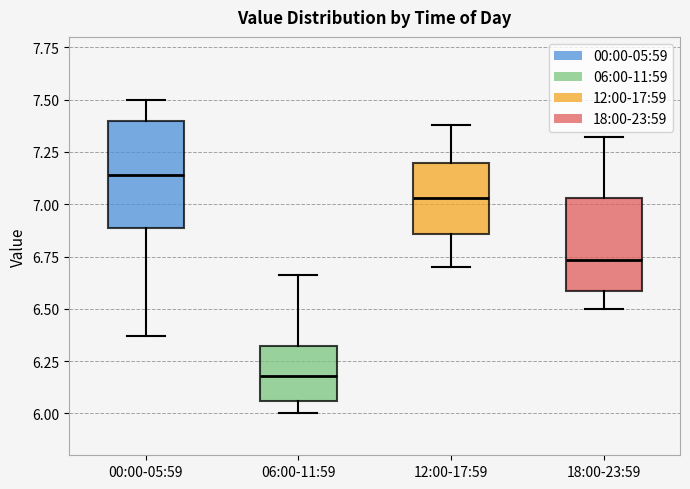

Reading left to right, read every box against the y-axis: the position of its median line, the range the box covers, and the ends of its whiskers. The values are not printed on the chart, so give them approximately, as read against the axis.

00:00-05:59: median 7.15, box 6.90 to 7.40, whiskers 6.35 to 7.50
06:00-11:59: median 6.20, box 6.05 to 6.30, whiskers 6.00 to 6.65
12:00-17:59: median 7.05, box 6.85 to 7.20, whiskers 6.70 to 7.40
18:00-23:59: median 6.75, box 6.60 to 7.05, whiskers 6.50 to 7.30